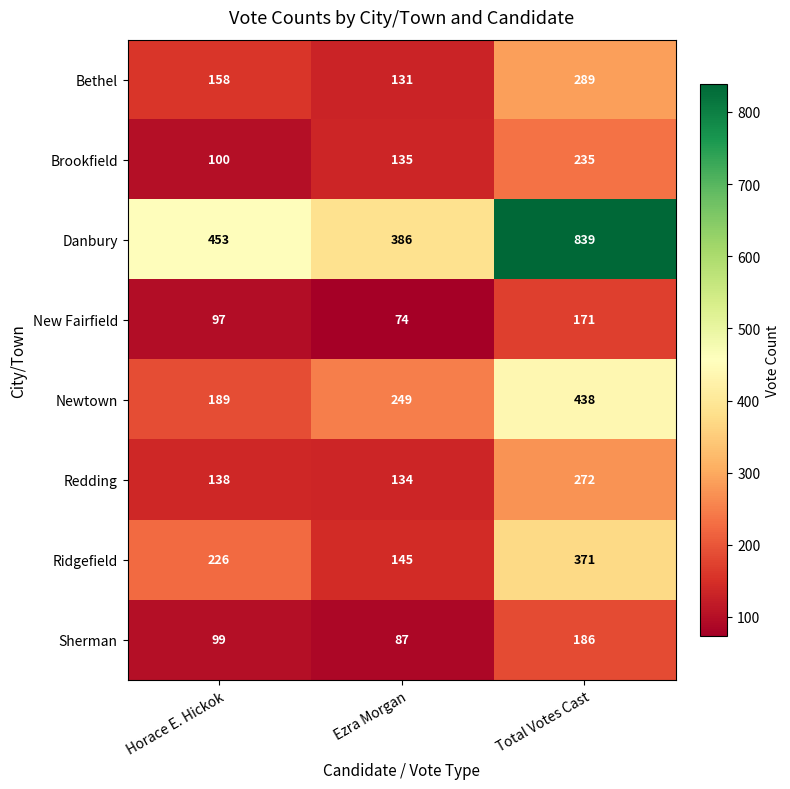

What is the difference between the Danbury values at Total Votes Cast and Ezra Morgan?

453